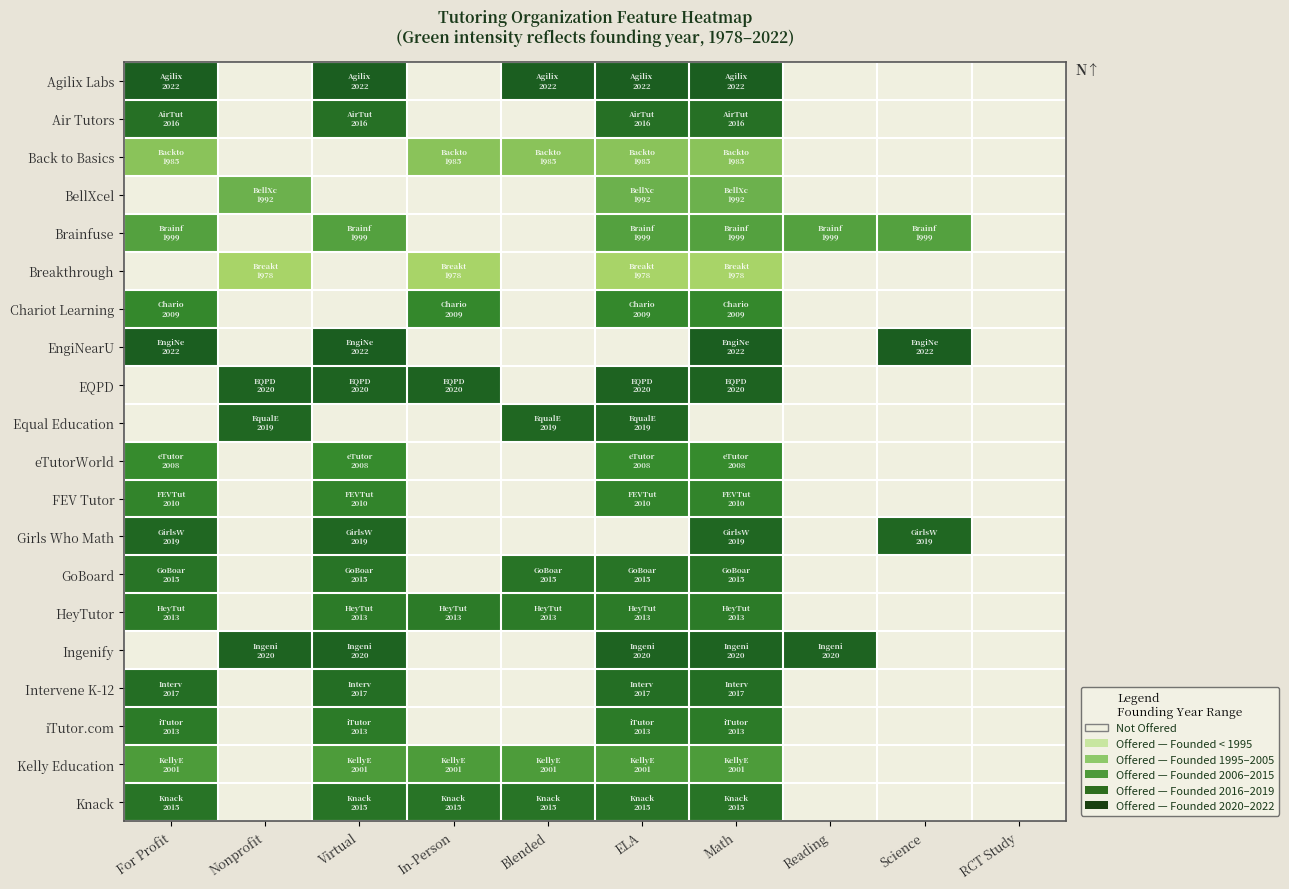

Which series changed the most between Virtual and Blended?

EngiNearU